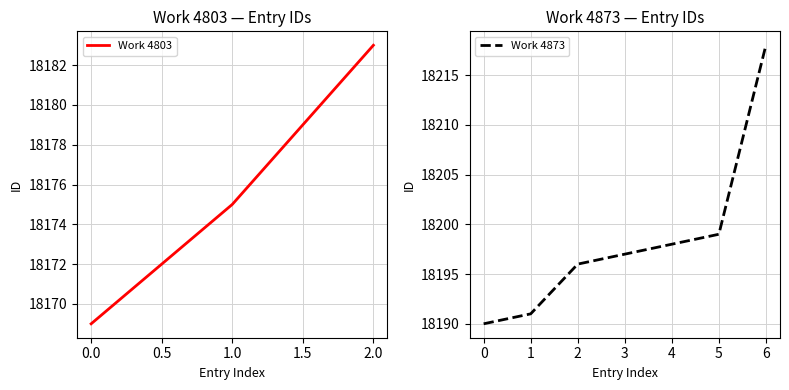

The value at 4873 is 18199. True or false?

True